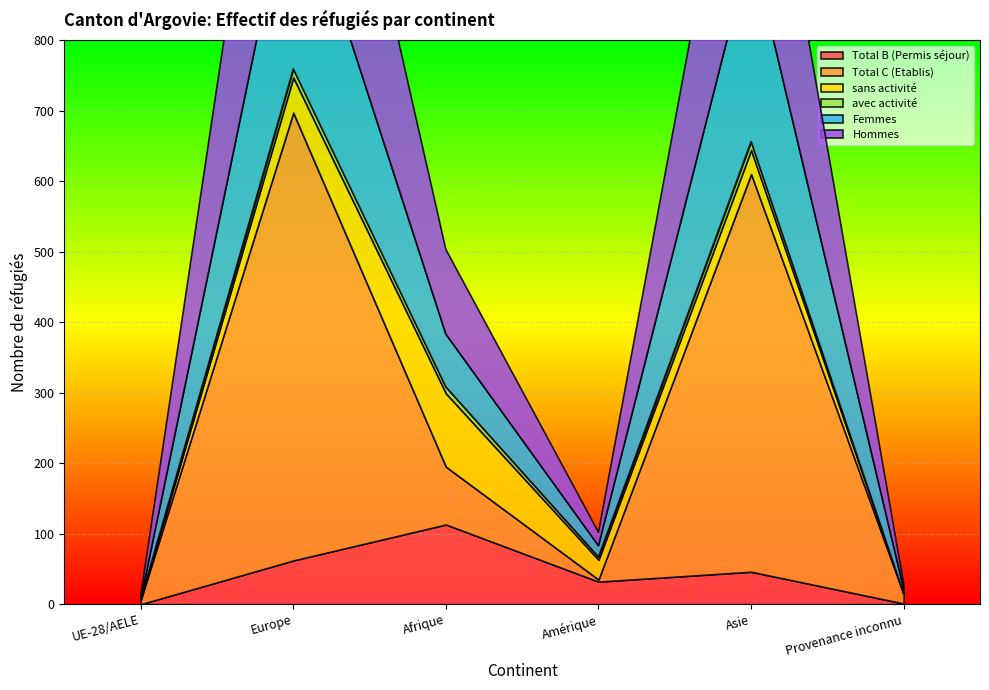

What is the maximum value shown in the chart?

635